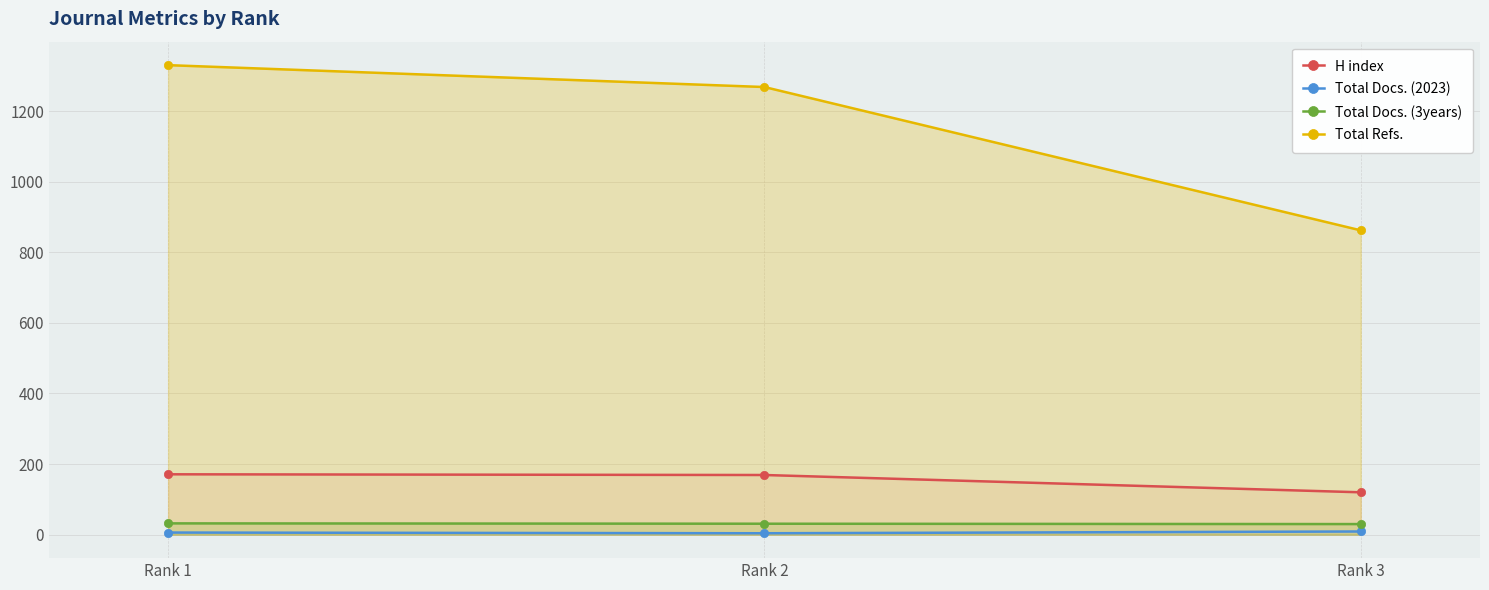

What is the difference between the maximum and minimum values in the Total Docs. (2023) series?

5